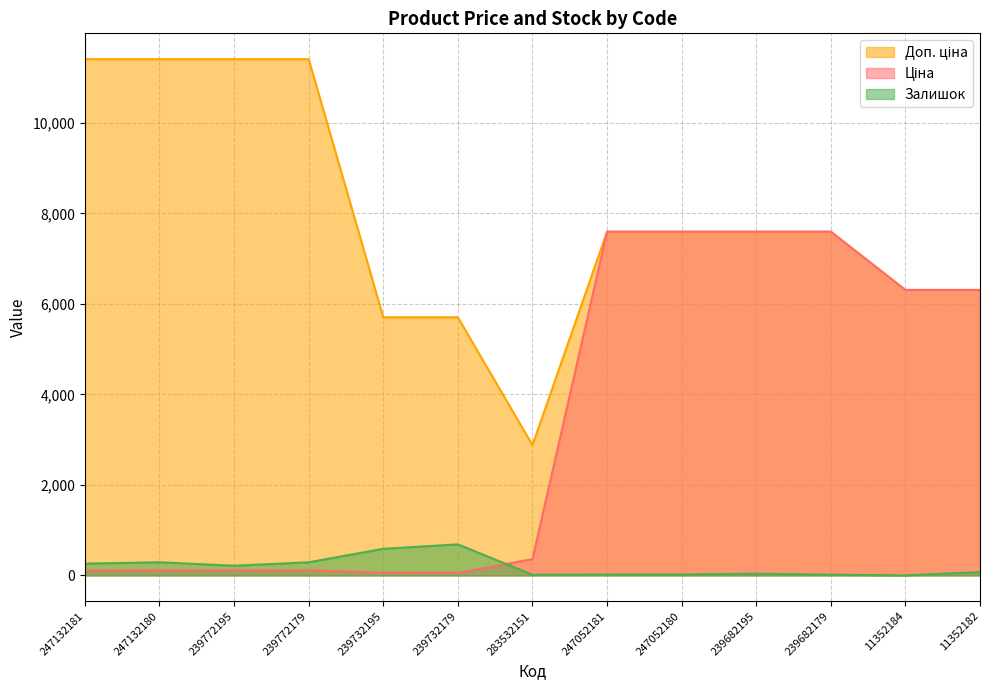

At 239732179, list the series in order from smallest to largest.

Ціна, Залишок, Доп. ціна